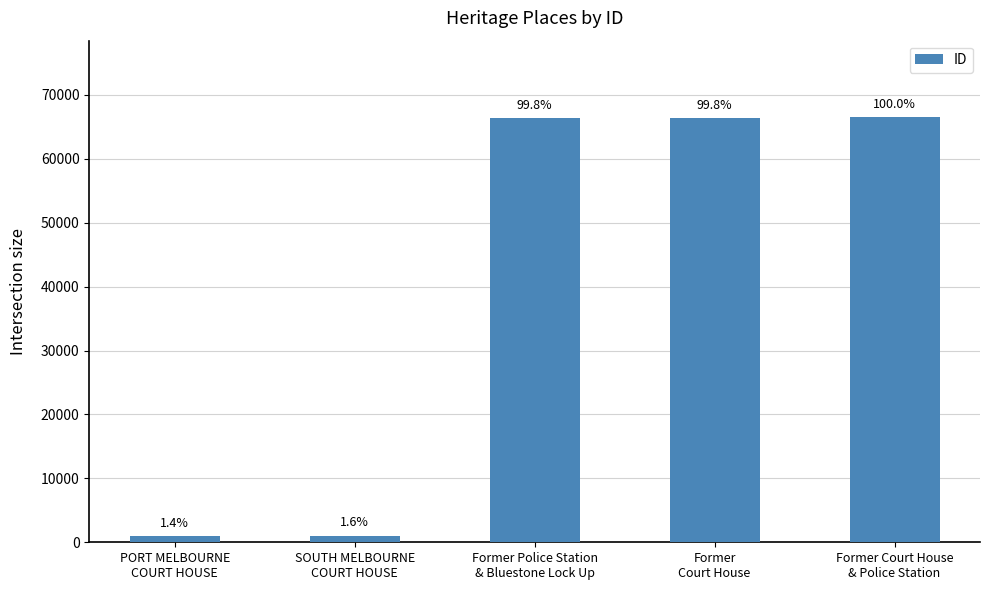

What is the greatest value displayed?

66501